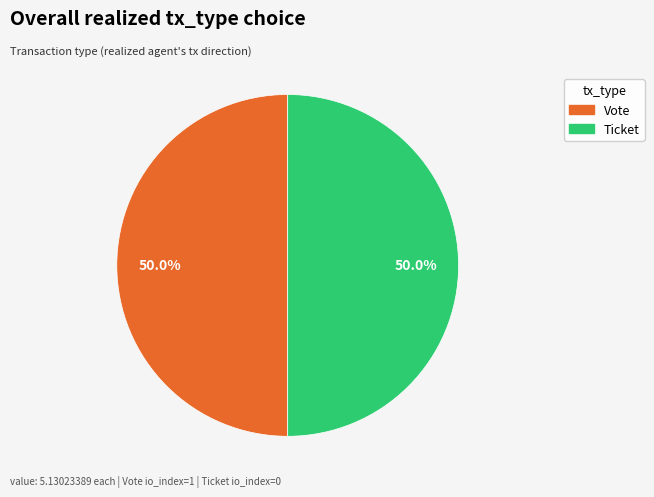

To the nearest percent, what is the combined percentage of Ticket and Vote?

100%